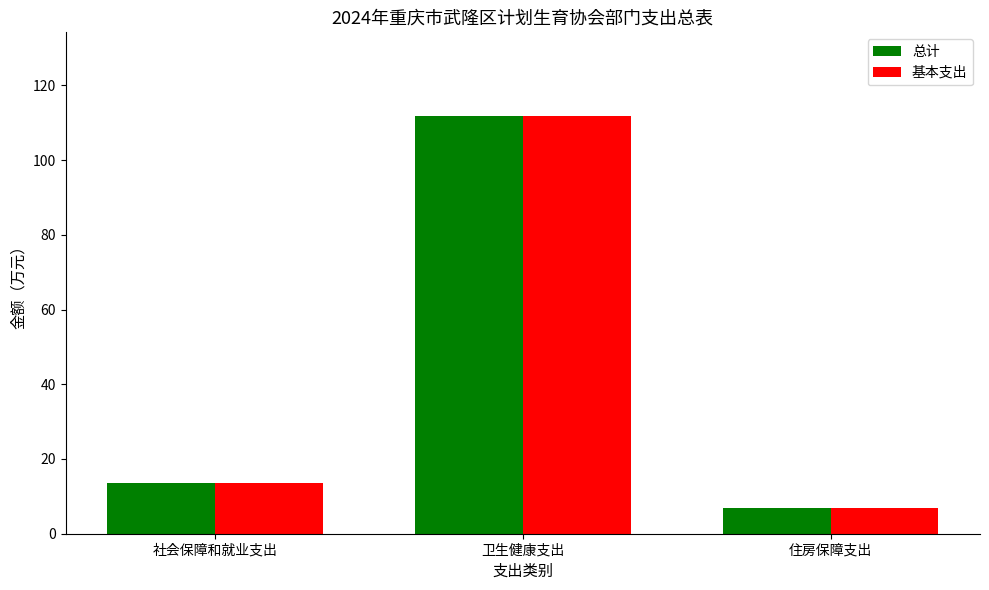

True or false: 基本支出 has a value of 111.8 at 卫生健康支出.

True